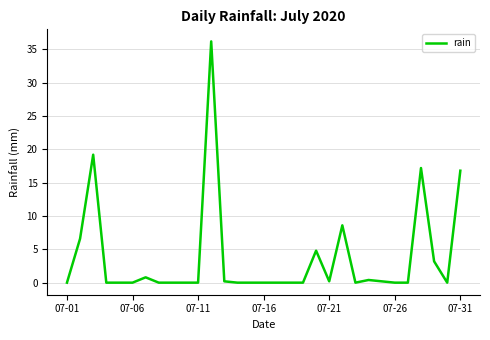

What is the maximum value shown in the chart?

36.2